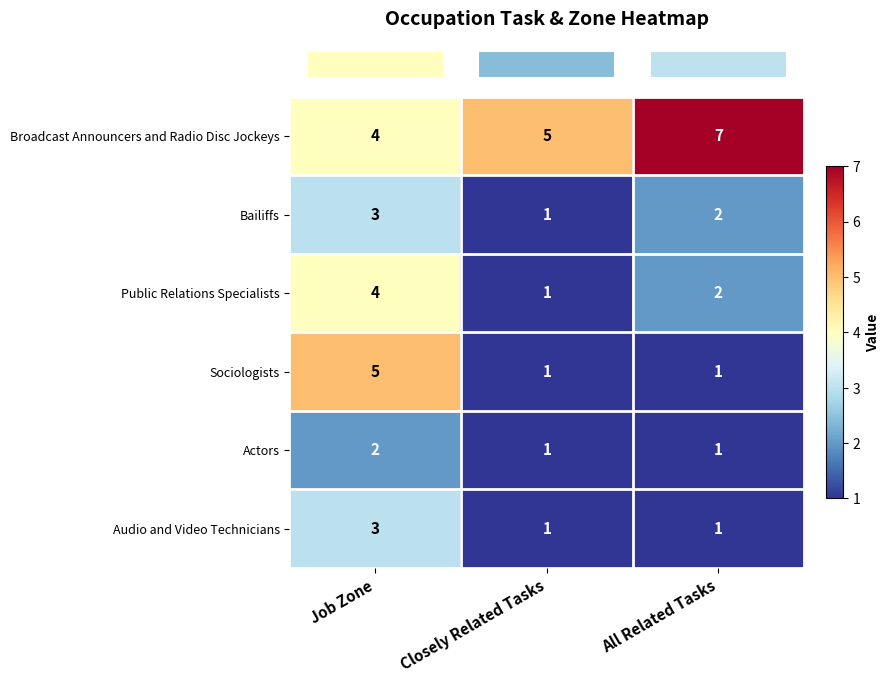

Rank the categories by Broadcast Announcers and Radio Disc Jockeys value from lowest to highest.

Job Zone, Closely Related Tasks, All Related Tasks